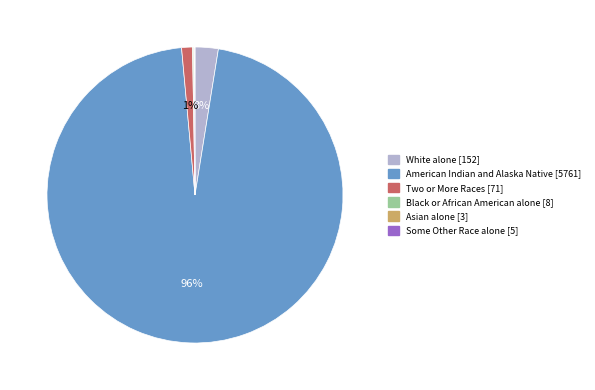

Is it true that Two or More Races [71] is 8% of the pie?

False